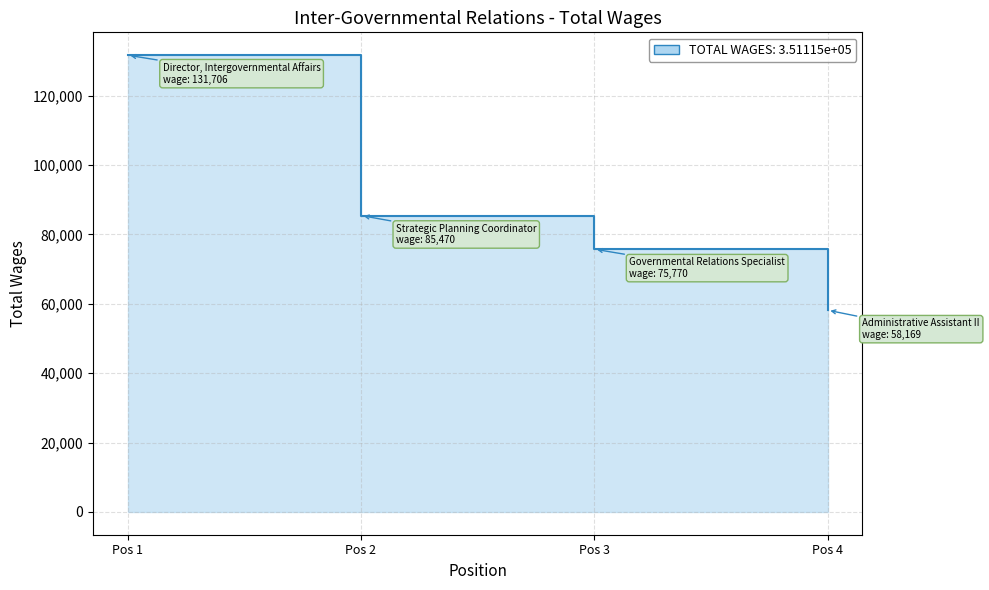

True or false: the data shows 27460 at Pos 1.

False